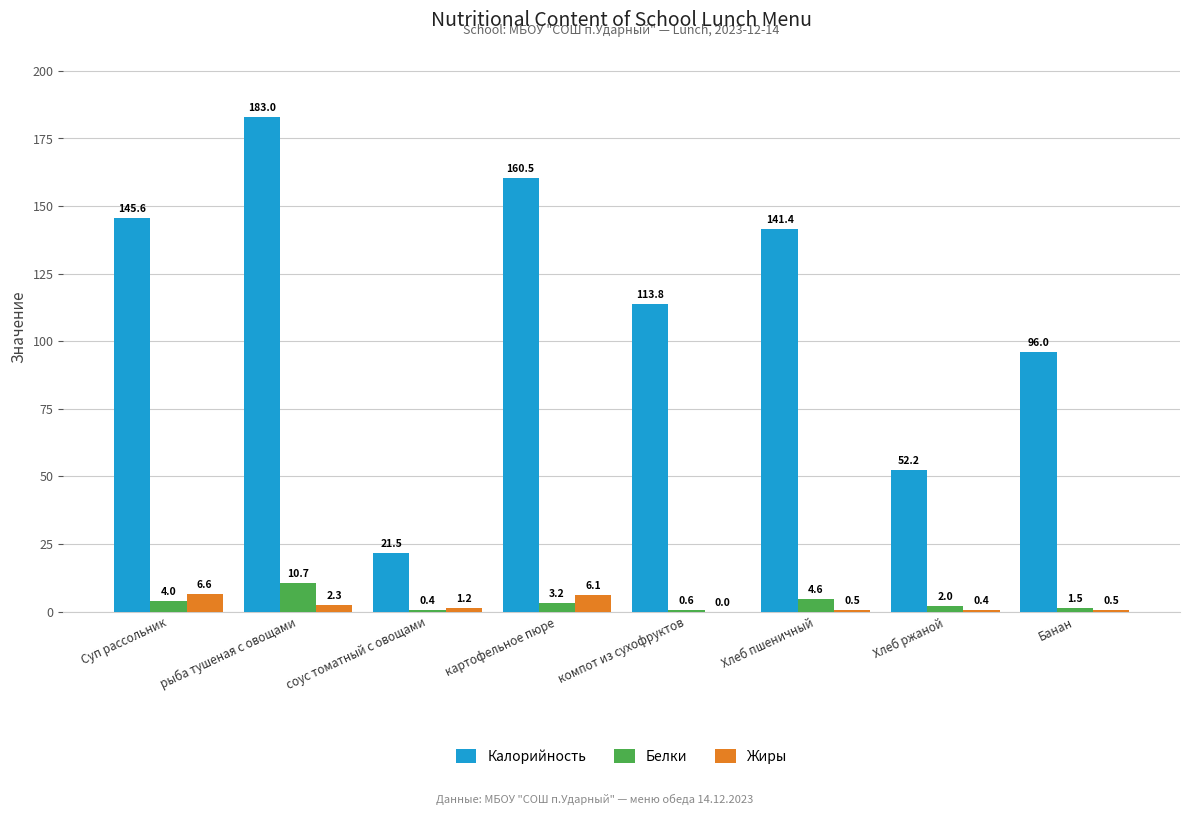

At which label is Калорийность closest to 102?

Банан